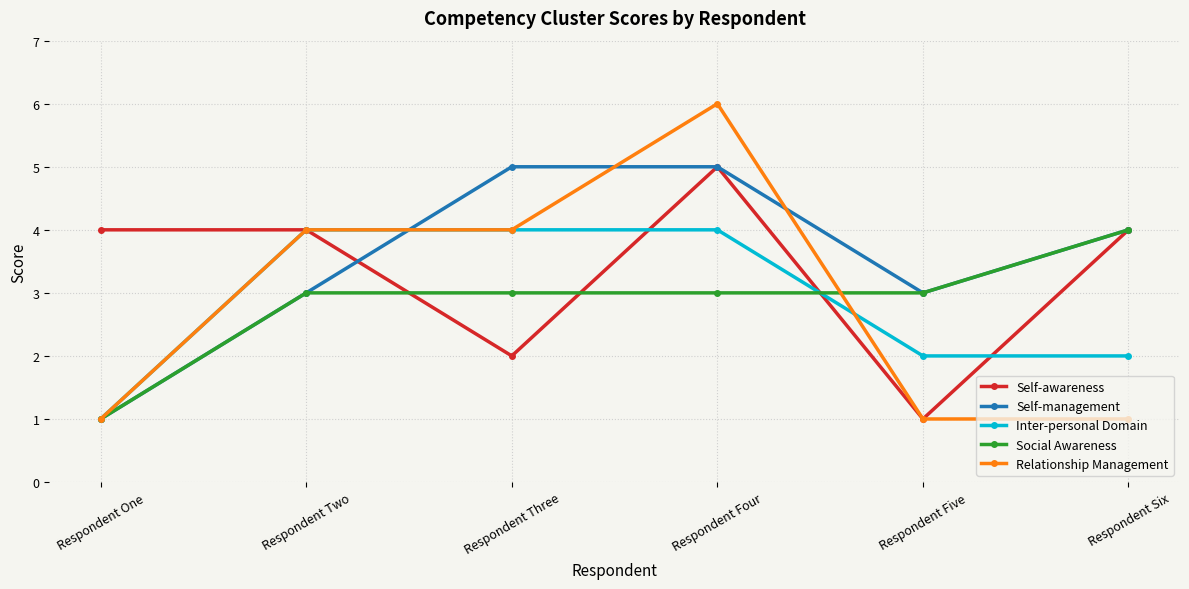

What is the difference between the Relationship Management values at Respondent Six and Respondent Three?

3